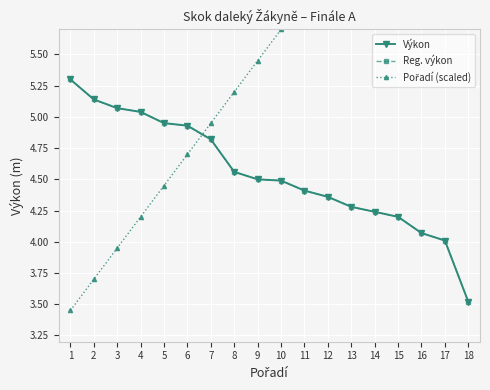

What is the minimum value shown in the chart?

3.5